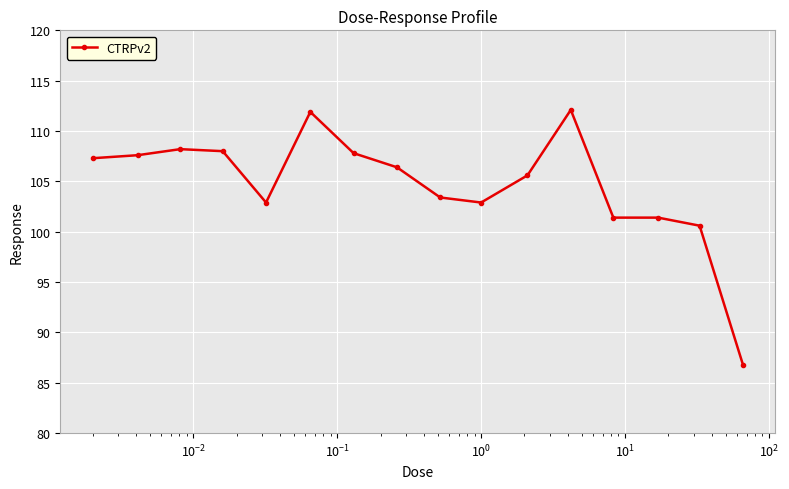

How many lines are shown in the chart?

1